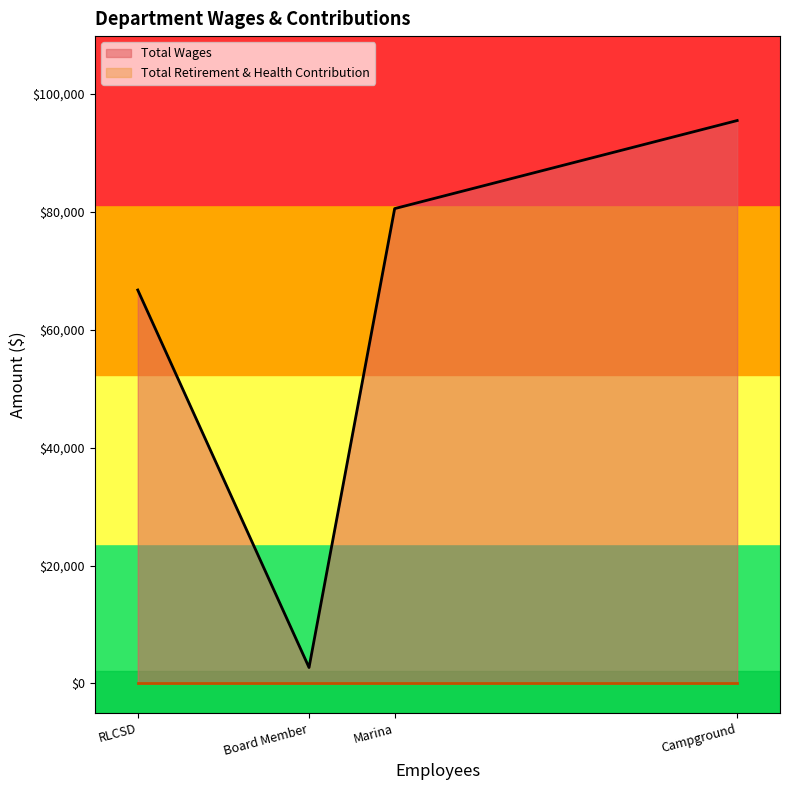

True or false: Total Wages and Total Retirement & Health Contribution cross at least once.

False